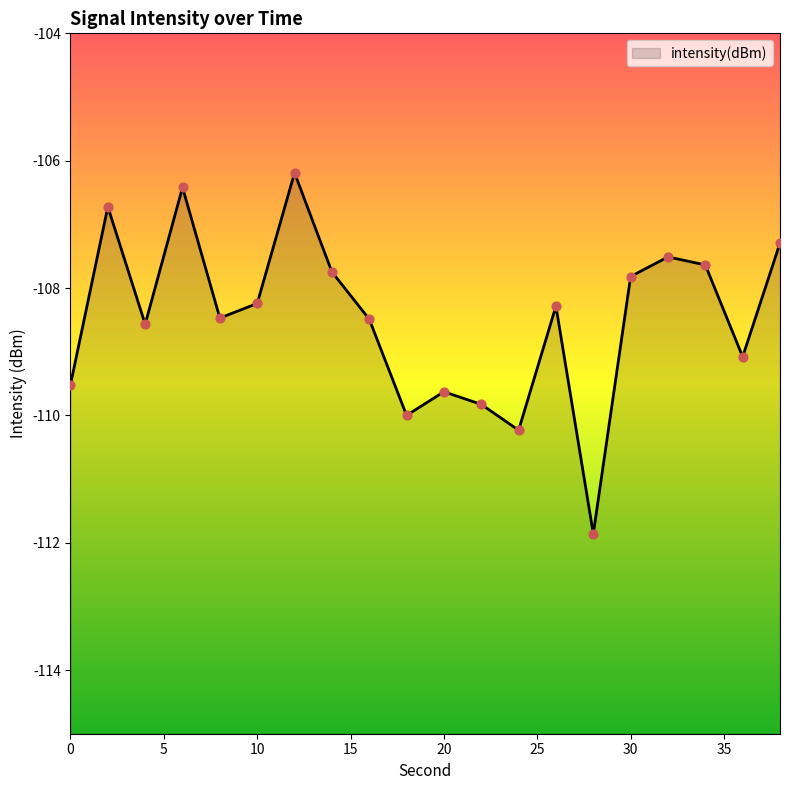

Between 26 and 0, which is larger?

26